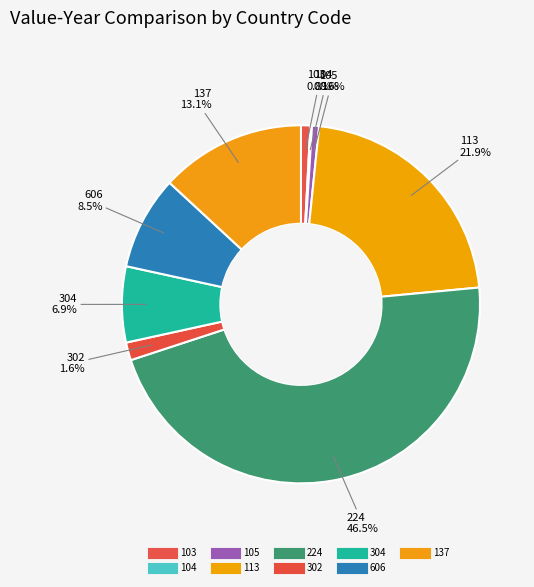

To the nearest percent, what is the difference between the largest and smallest slice percentages?

46%